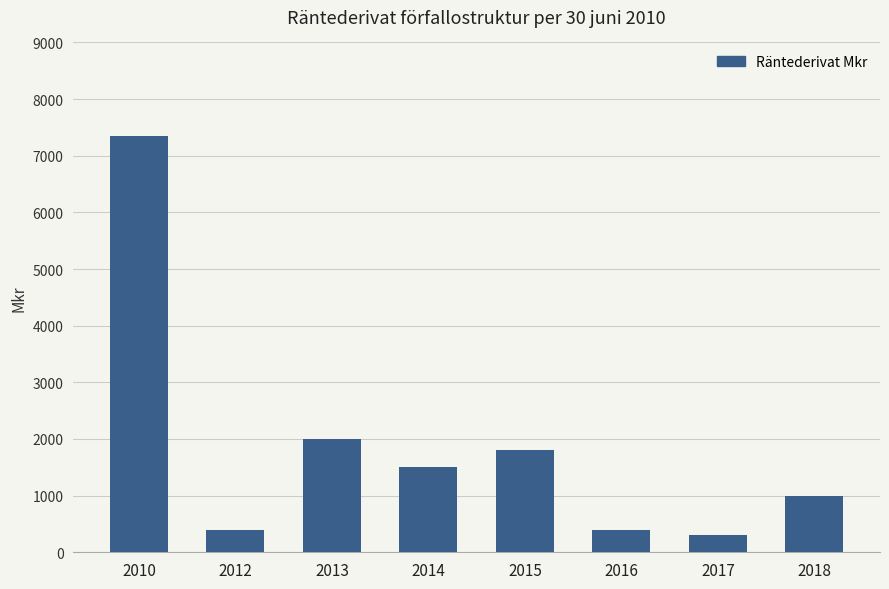

How many data points does each series have?

8